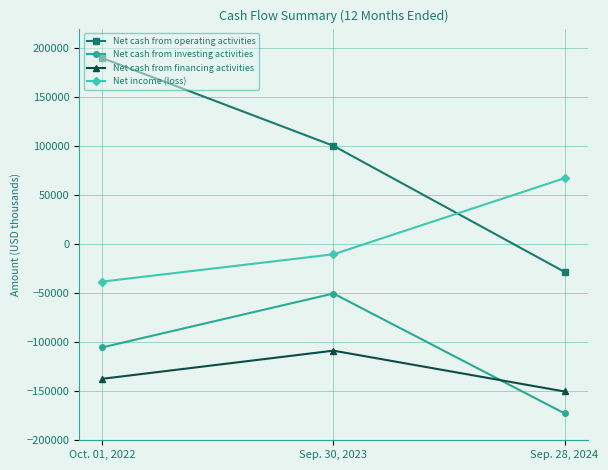

What is the label of the 1st point from the left?

Oct. 01, 2022